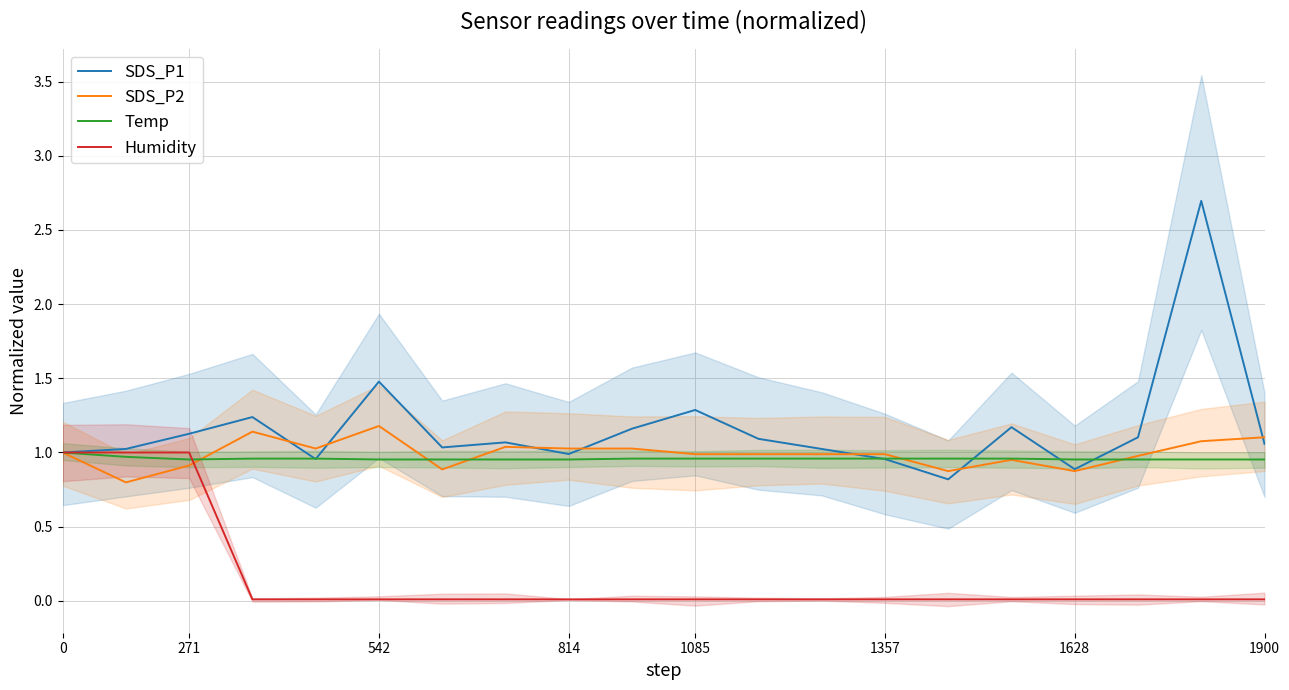

How many data points in SDS_P1 are less than 1?

5